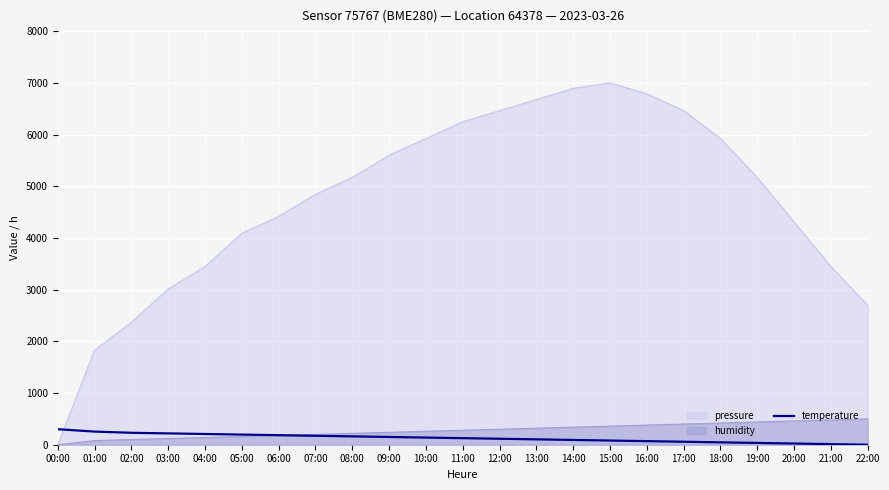

What is the label of the 10th point from the left?

09:00